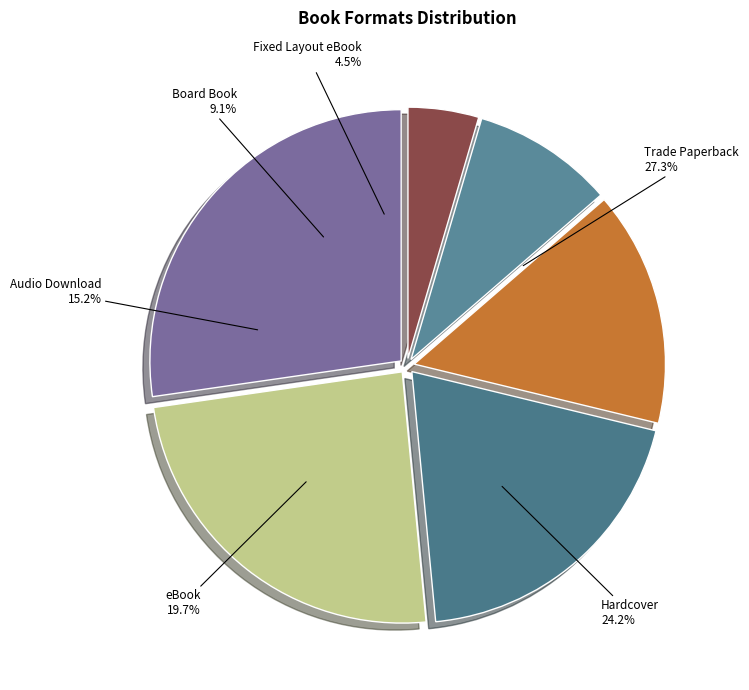

Is there any slice that represents more than half of the pie?

No